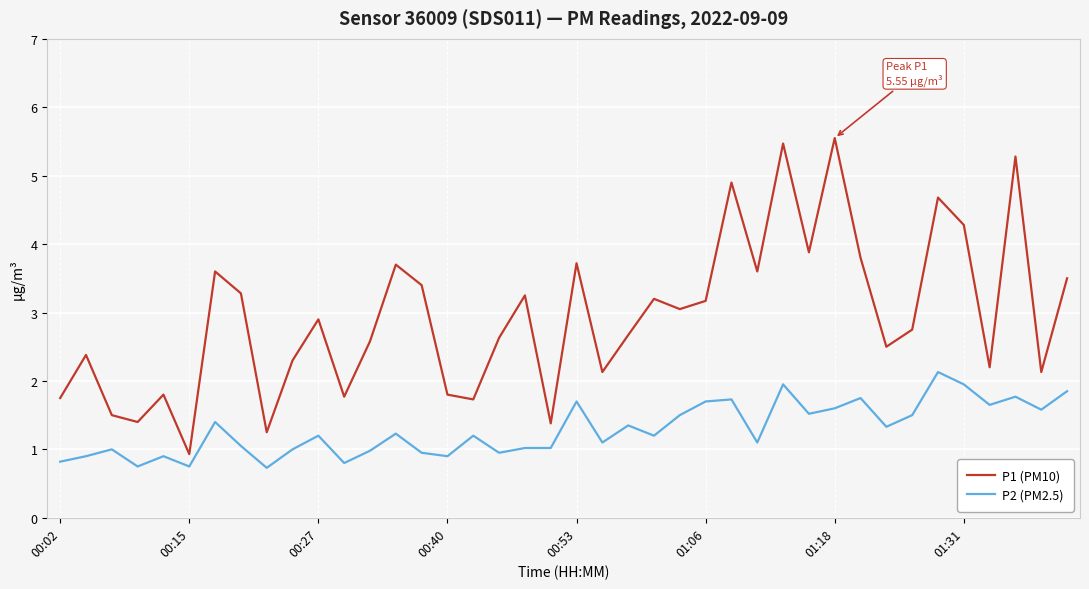

Rank the series by their average value, from highest to lowest.

P1 (PM10), P2 (PM2.5)